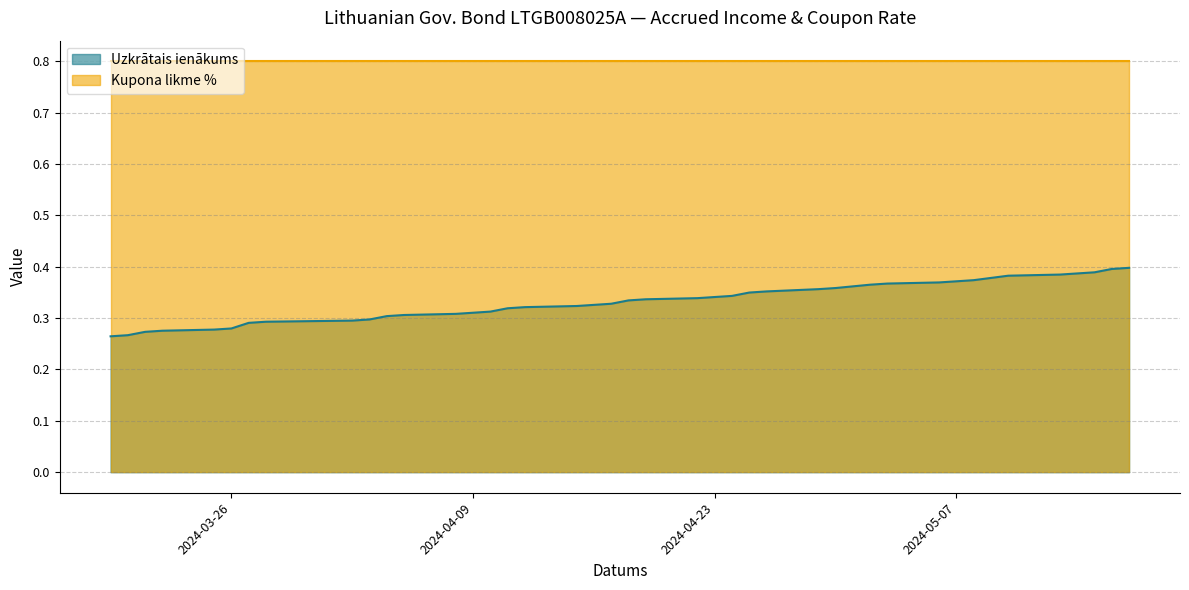

Rank the series by their maximum value, from highest to lowest.

Kupona likme %, Uzkrātais ienākums